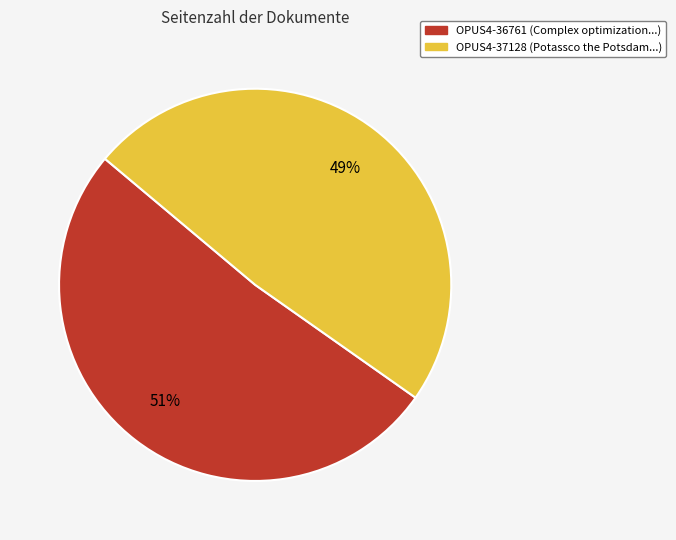

Which slice is the largest?

OPUS4-36761